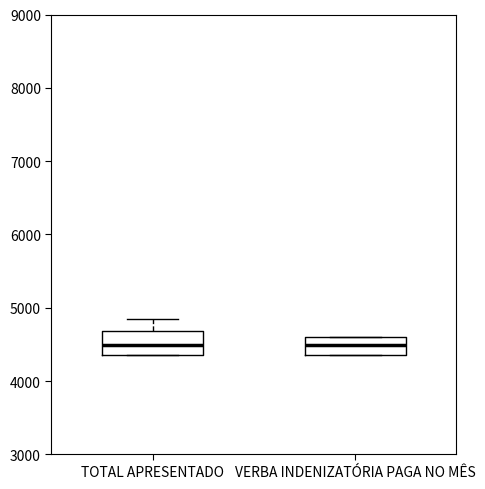

Reading left to right, transcribe this box plot: for each box, give where its median line is, the range the box spans, and where its two whiskers end, as read against the y-axis. The values are not printed on the chart, so give them approximately, as read against the axis.

TOTAL APRESENTADO: median 4500, box 4400 to 4700, whiskers 4400 to 4800
VERBA INDENIZATÓRIA PAGA NO MÊS: median 4500, box 4400 to 4600, whiskers 4400 to 4600